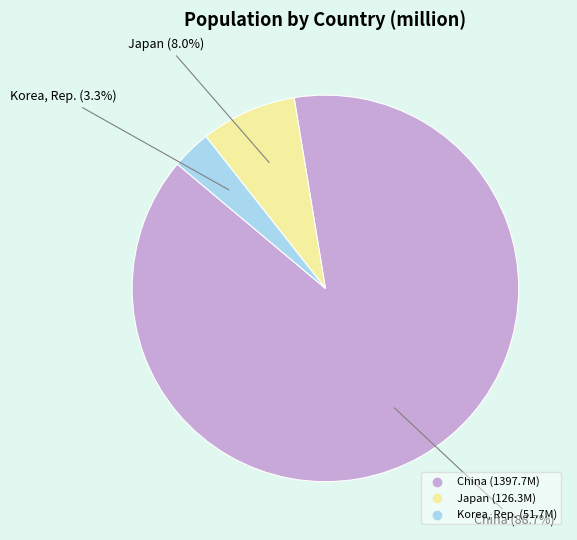

What percentage is NOT represented by Japan?

92.0%